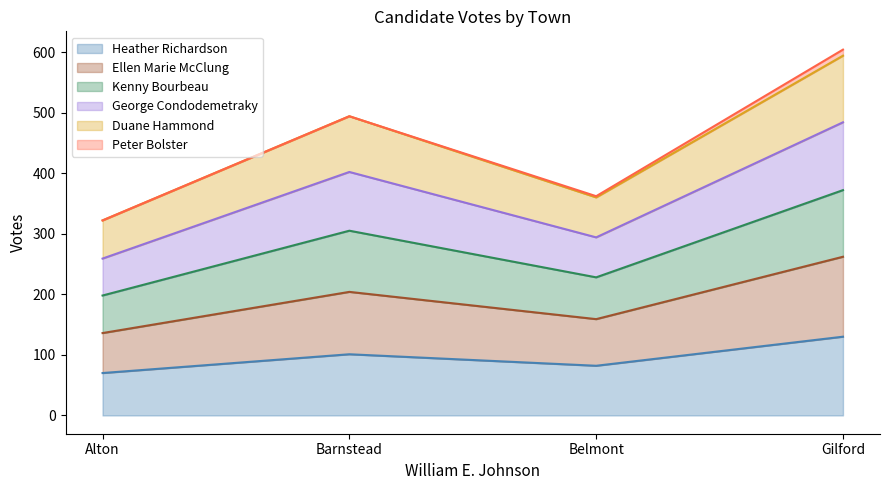

Where is Duane Hammond nearest to the value 463?

Barnstead